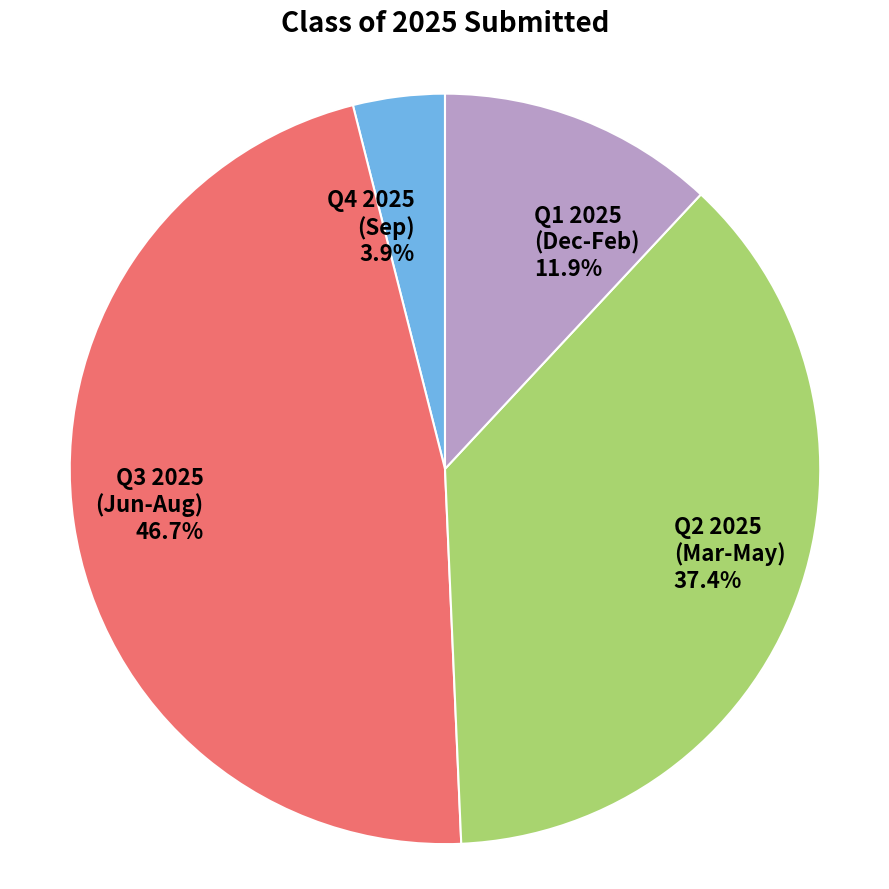

Which slice is the largest?

Q3 2025 (Jun-Aug)